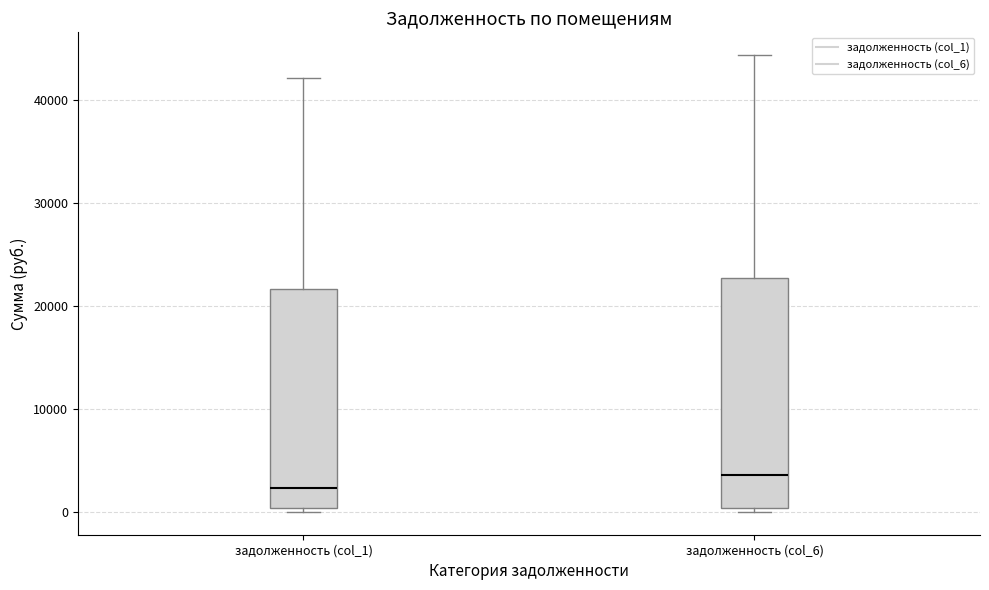

Which box has the lowest median line?

задолженность (col_1)